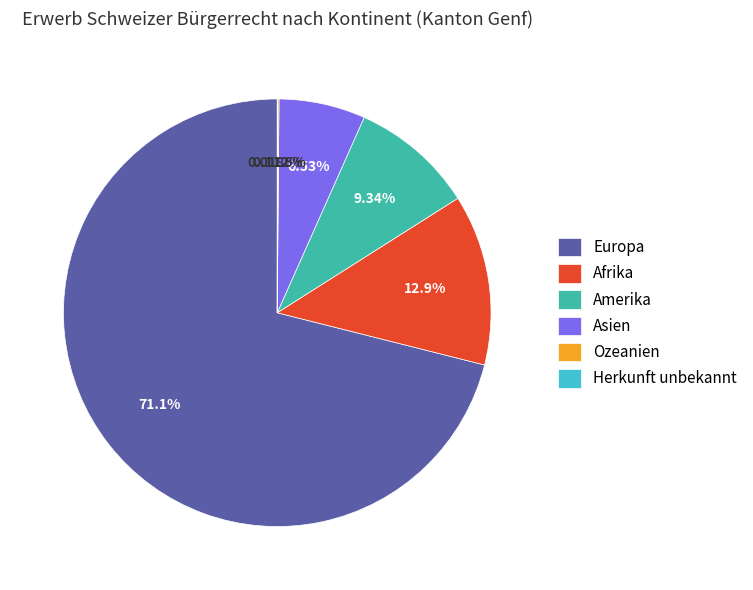

What percentage is NOT represented by Afrika?

87.1%